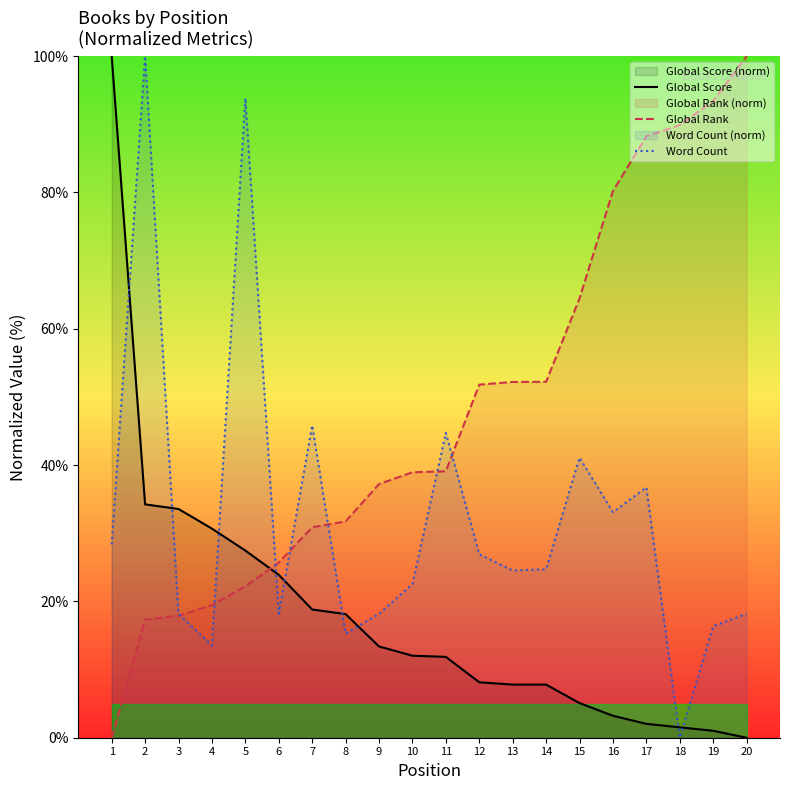

Reading left to right, transcribe all the data shown in this chart.

Global Score: 1=100.0	2=34.2	3=33.6	4=30.7	5=27.5	6=23.9	7=18.8	8=18.1	9=13.4	10=12.0	11=11.9	12=8.1	13=7.8	14=7.8	15=5.1	16=3.2	17=2.0	18=1.5	19=1.0	20=0.0
Global Rank: 1=0.0	2=17.3	3=17.9	4=19.5	5=22.2	6=25.7	7=30.9	8=31.7	9=37.2	10=38.9	11=39.1	12=51.8	13=52.2	14=52.2	15=64.5	16=80.2	17=88.2	18=89.9	19=93.4	20=100.0
Word Count: 1=28.4	2=100.0	3=18.2	4=13.5	5=93.8	6=18.2	7=45.8	8=15.3	9=18.2	10=22.5	11=44.7	12=26.9	13=24.5	14=24.7	15=41.1	16=33.1	17=36.7	18=0.0	19=16.4	20=18.2